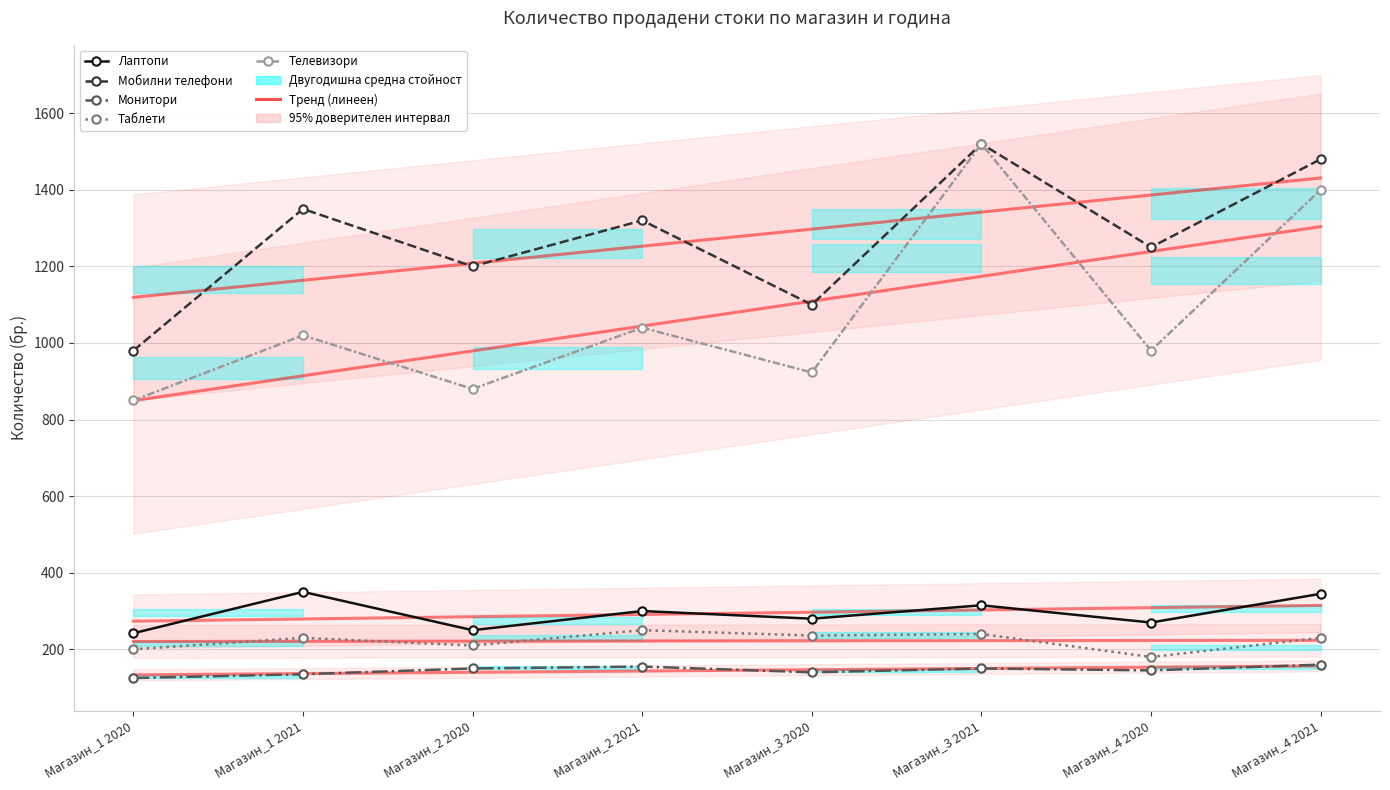

Count the number of categories in the chart.

8